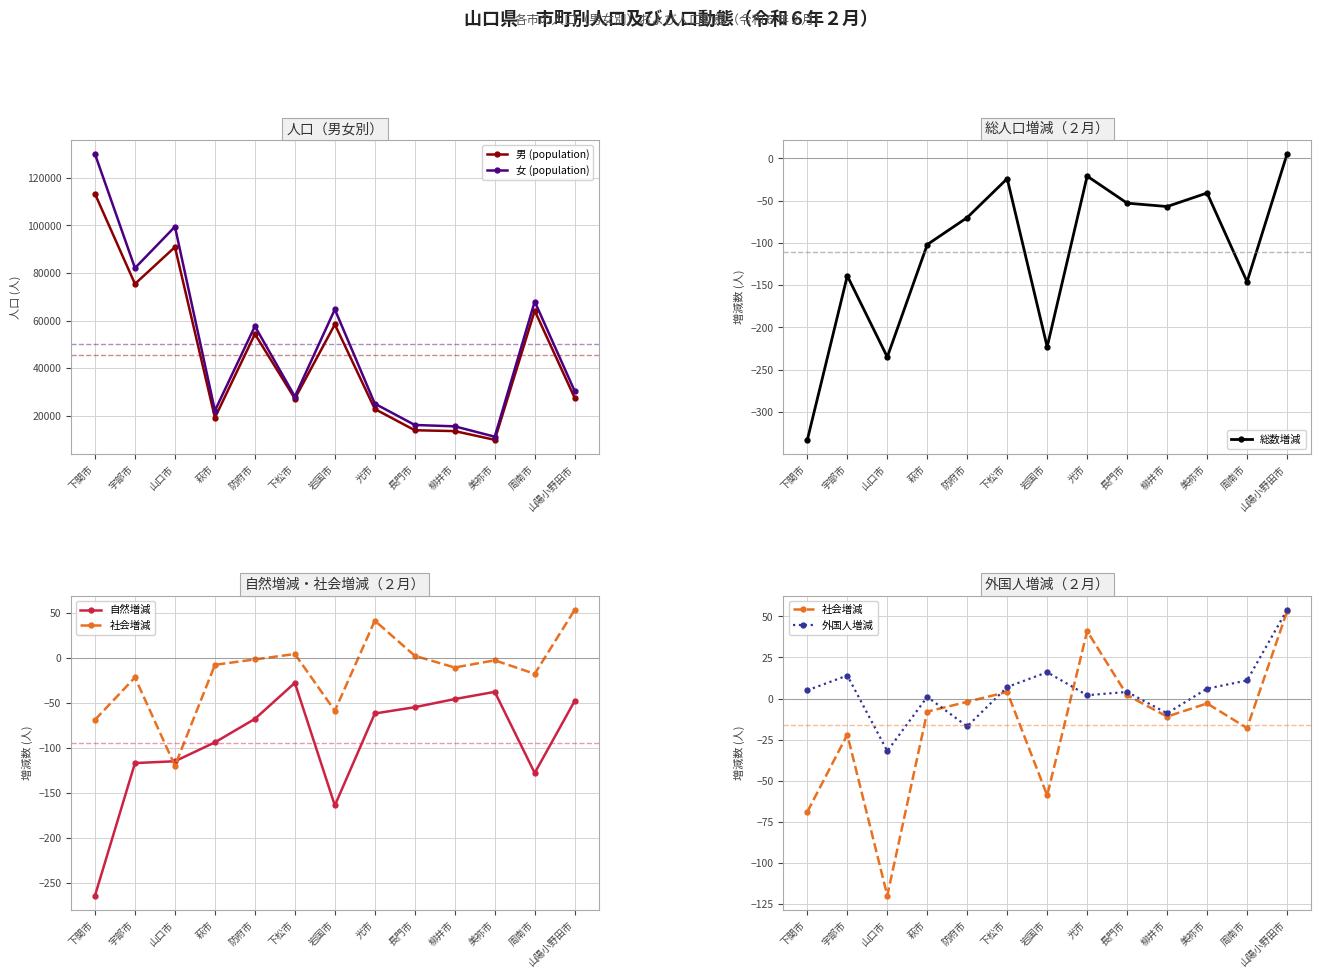

True or false: 総数増減 has more than 1 points higher than both neighbors.

True